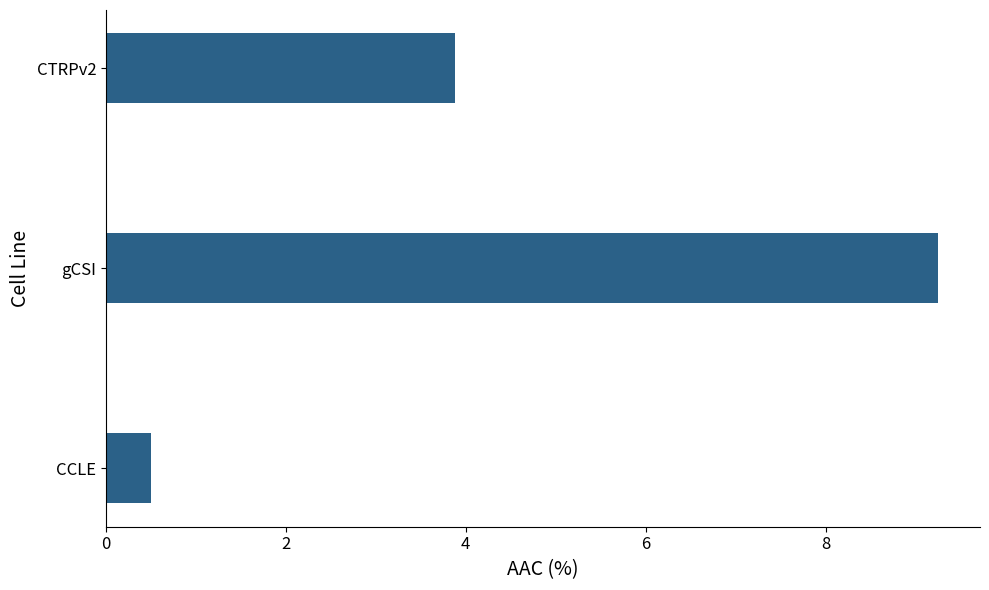

How many bars are there in total?

3